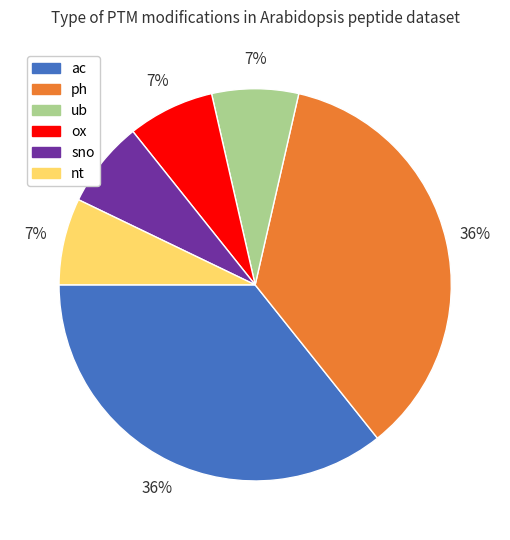

Is the sum of ox and ub greater than half?

No